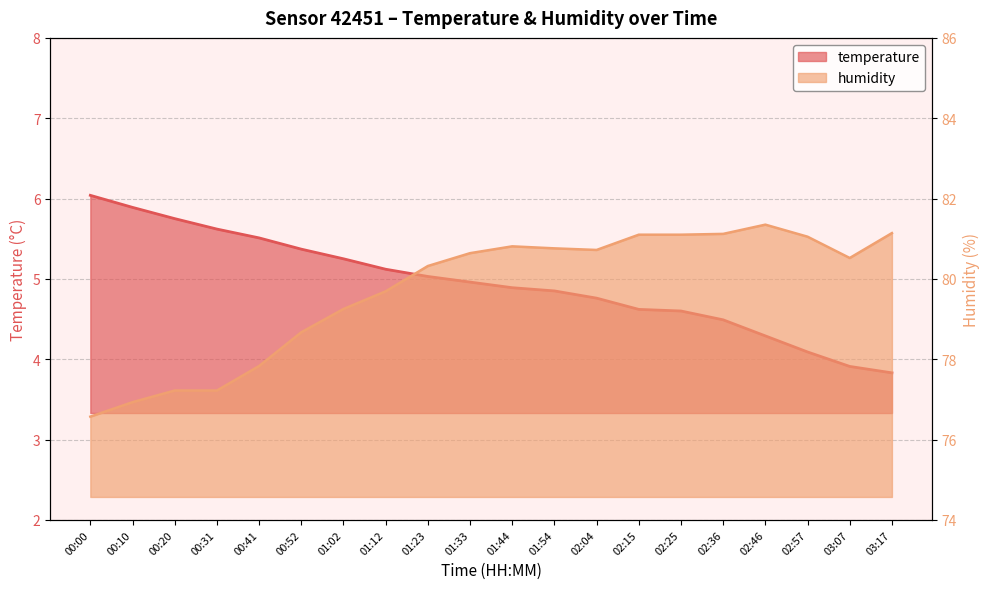

Where is temperature nearest to the value 4?

02:57